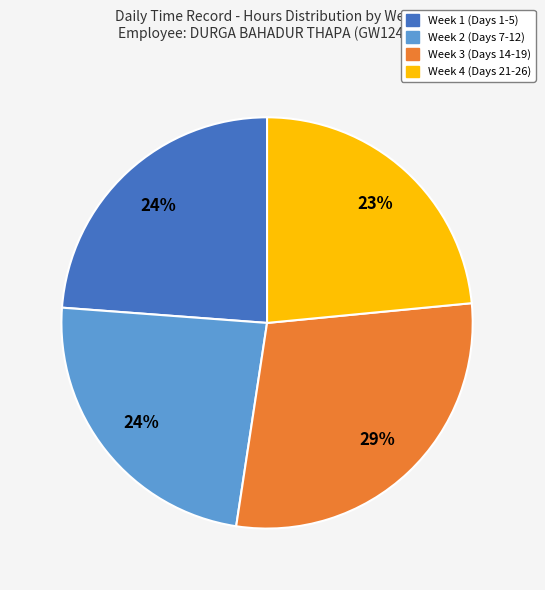

Is there any slice that represents more than half of the pie?

No